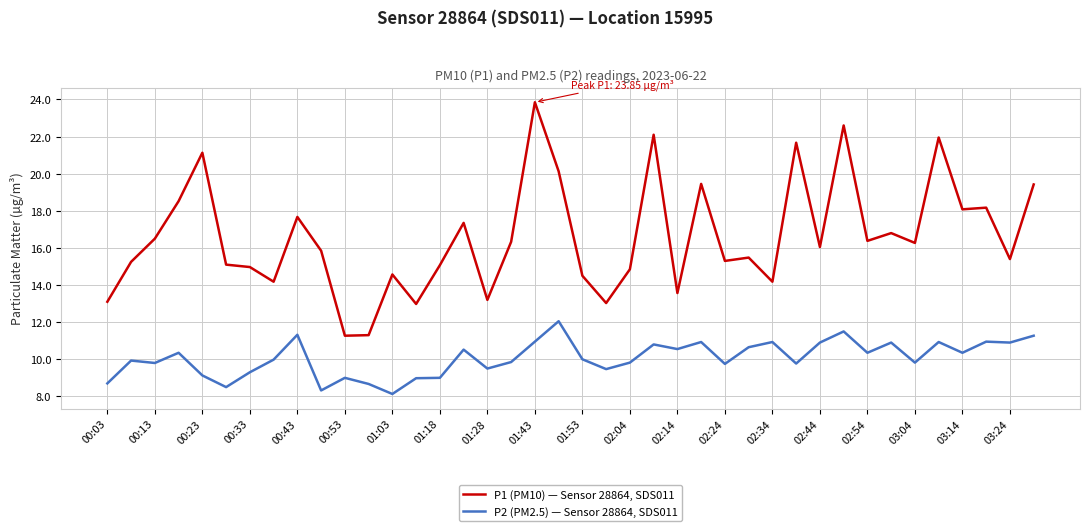

Rank the series by their average value, from highest to lowest.

P1 (PM10) — Sensor 28864, SDS011, P2 (PM2.5) — Sensor 28864, SDS011